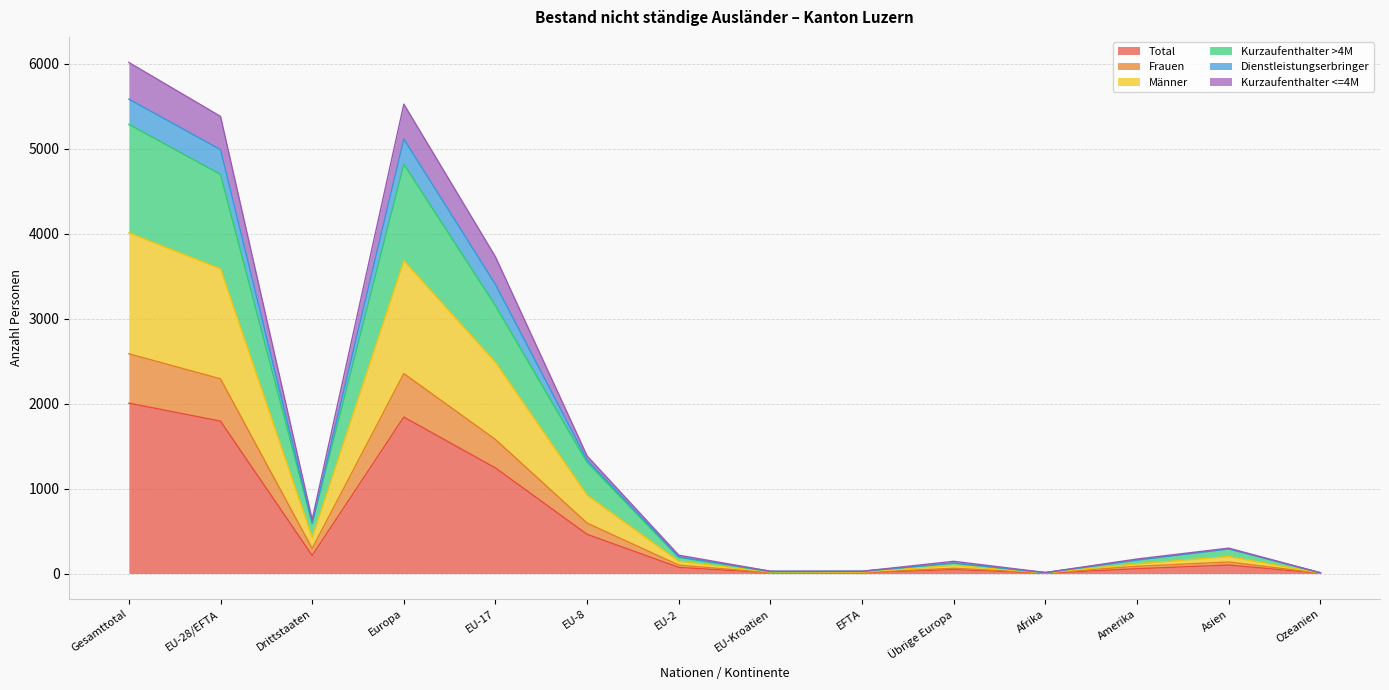

What is the maximum value for Total?

2005